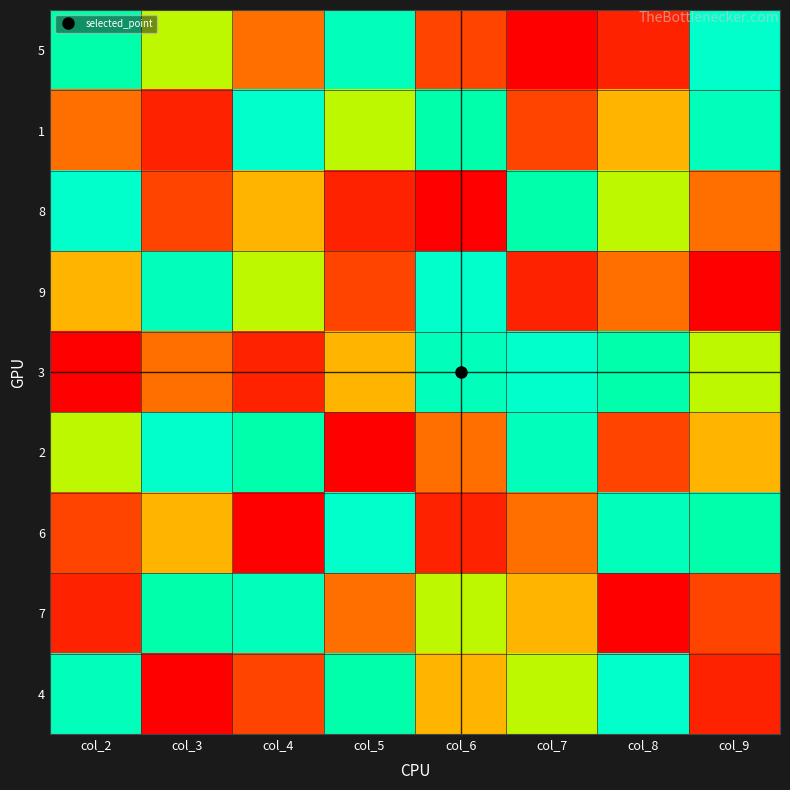

Which series has the largest total across all categories?

1